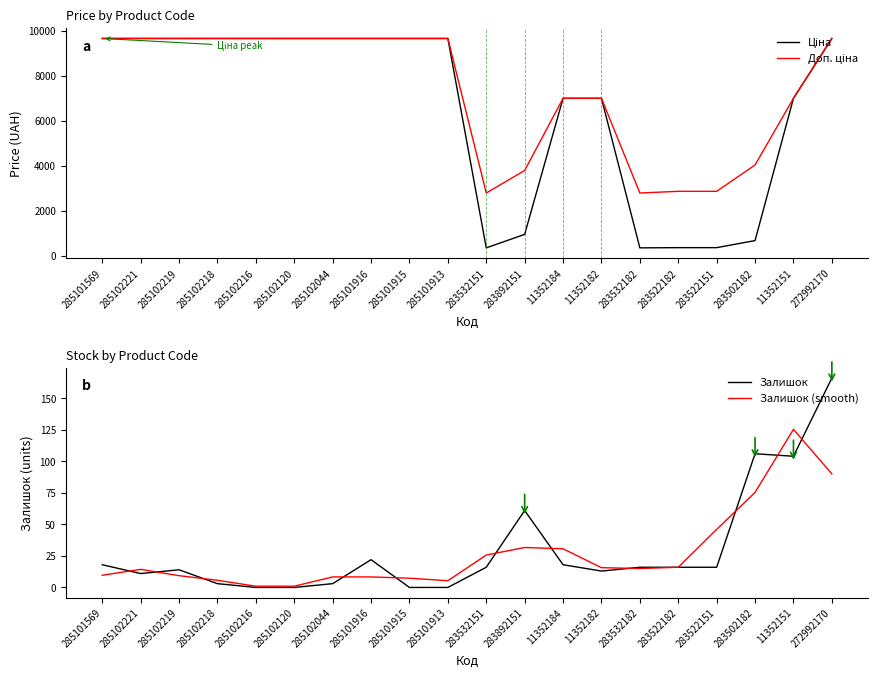

Which series has the widest spread of values?

Ціна